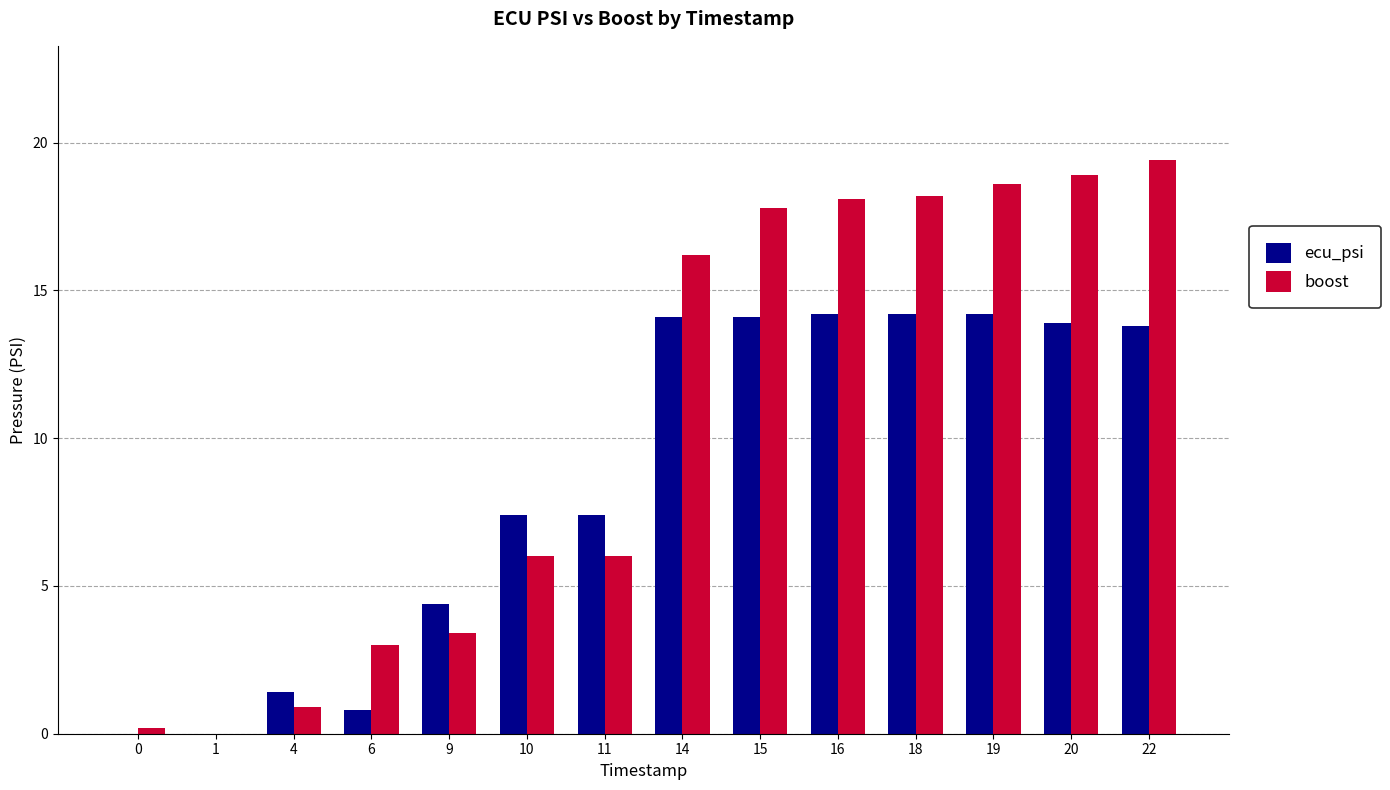

What is the total value across all series at 20?

32.8